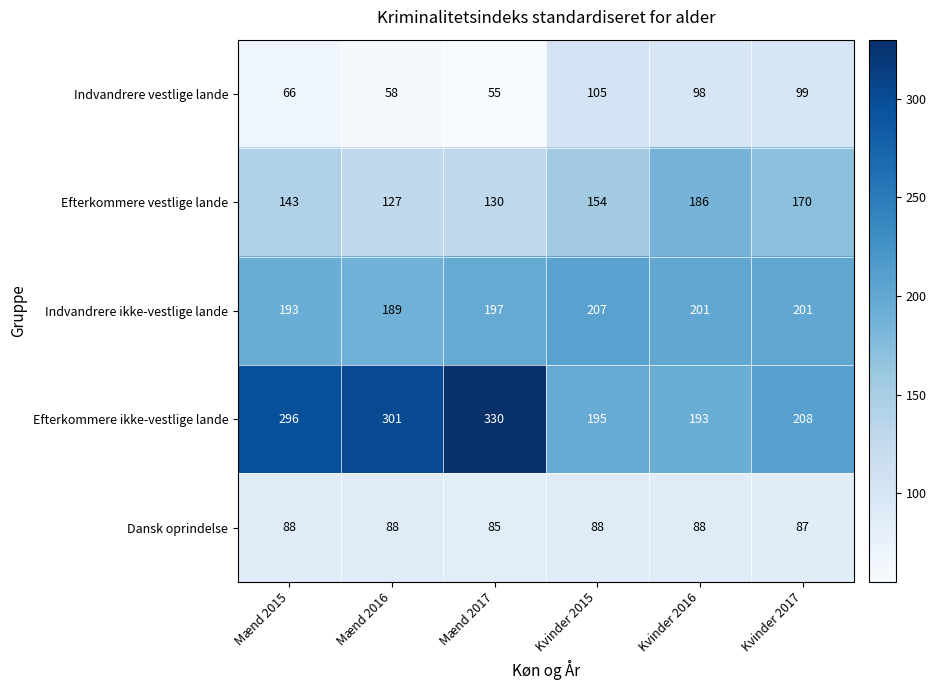

Between Kvinder 2015 and Kvinder 2017, which series saw the biggest shift?

Efterkommere vestlige lande